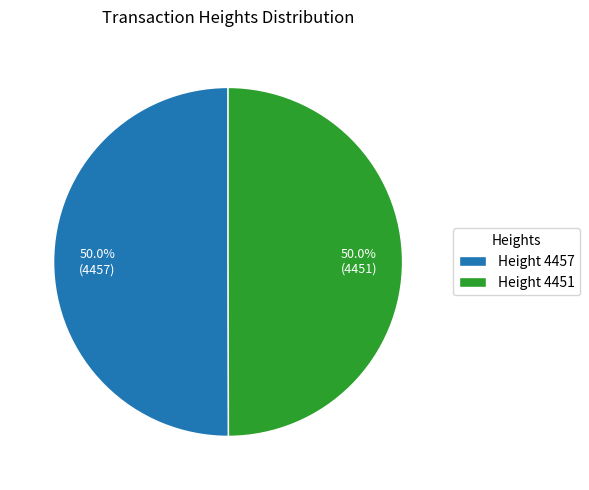

How many segments does this pie chart have?

2